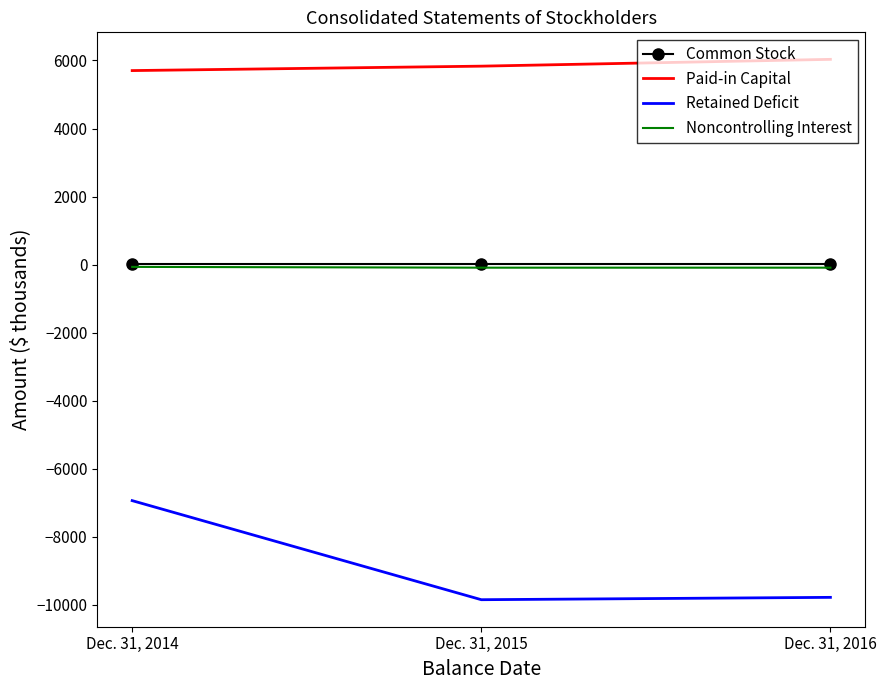

At which category is the sum across all series the highest?

Dec. 31, 2014